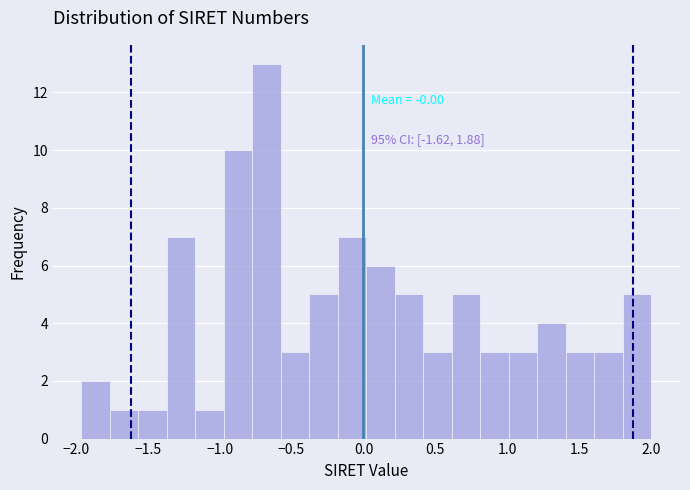

Around what value on the x-axis is the tallest bar? Give the approximate position of its centre, as read against the axis.

-0.65